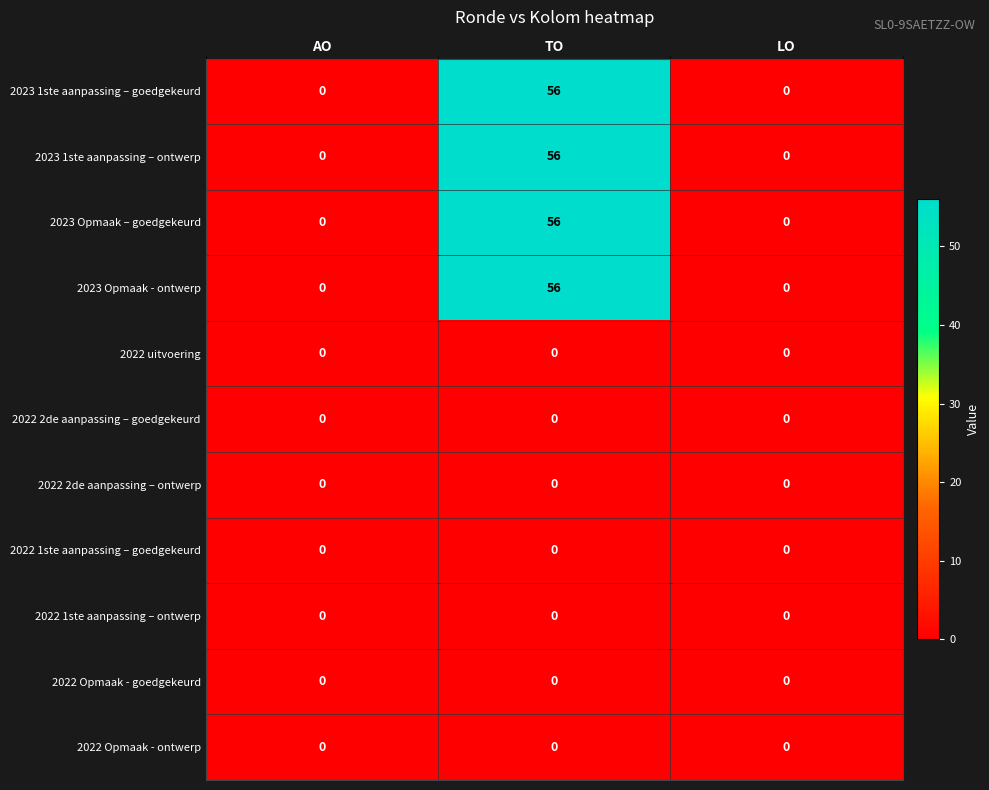

At which category does the chart reach its peak across all series?

TO